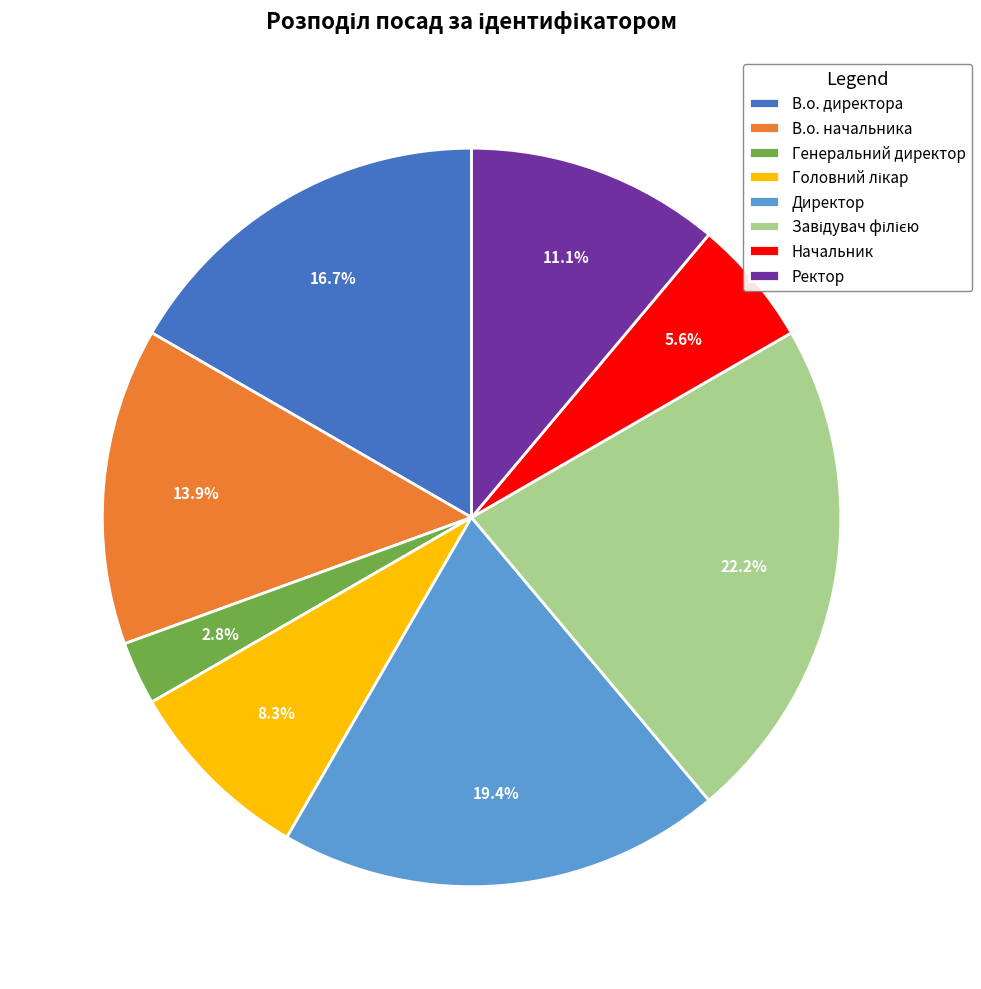

Count the number of slices in the pie.

8